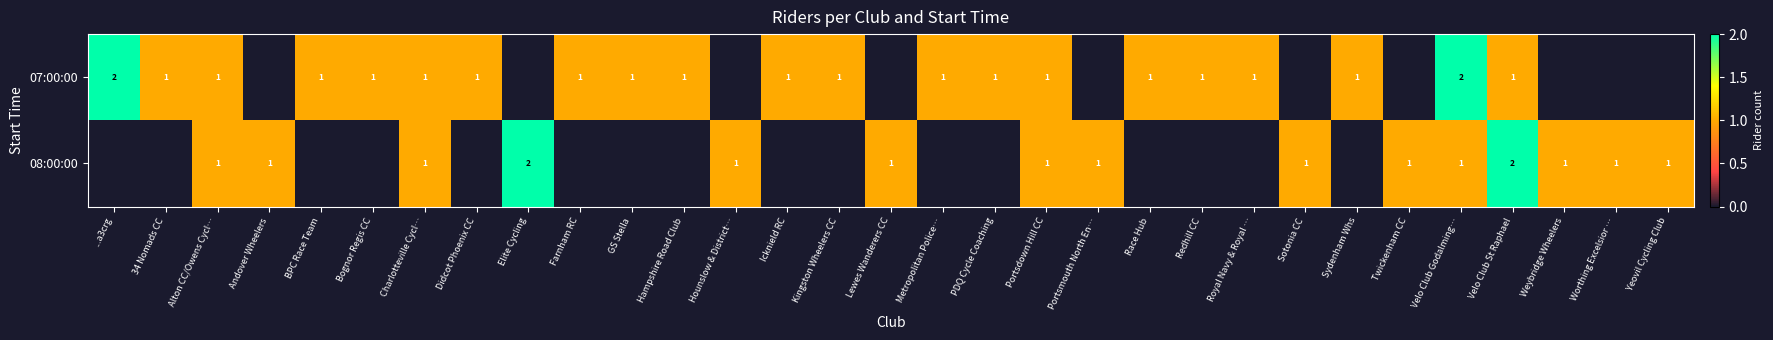

Between Farnham RC and GS Stella, which is larger?

Farnham RC